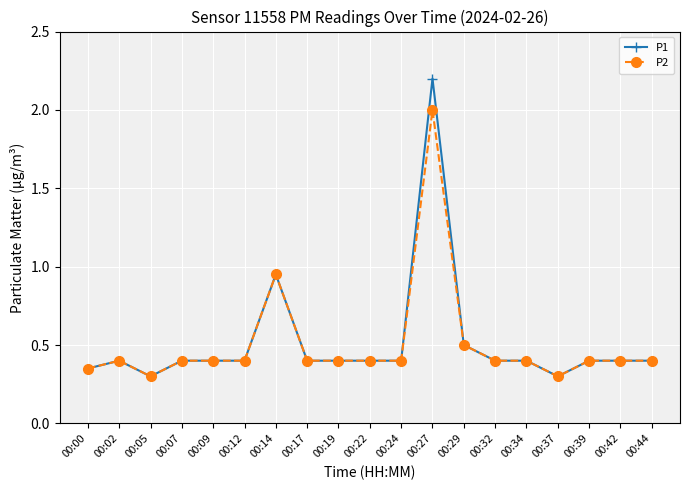

Count the number of categories in the chart.

19